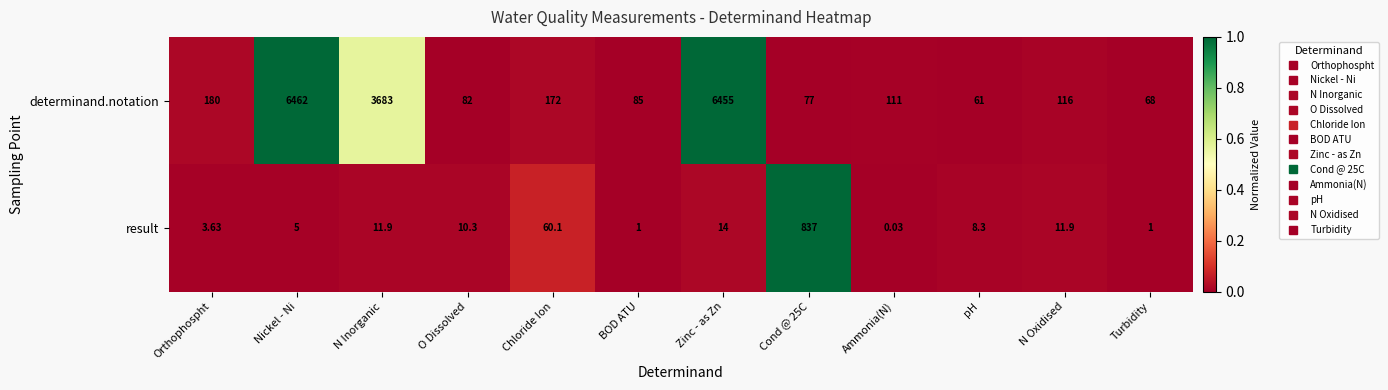

What is the maximum value shown in the chart?

6462.0